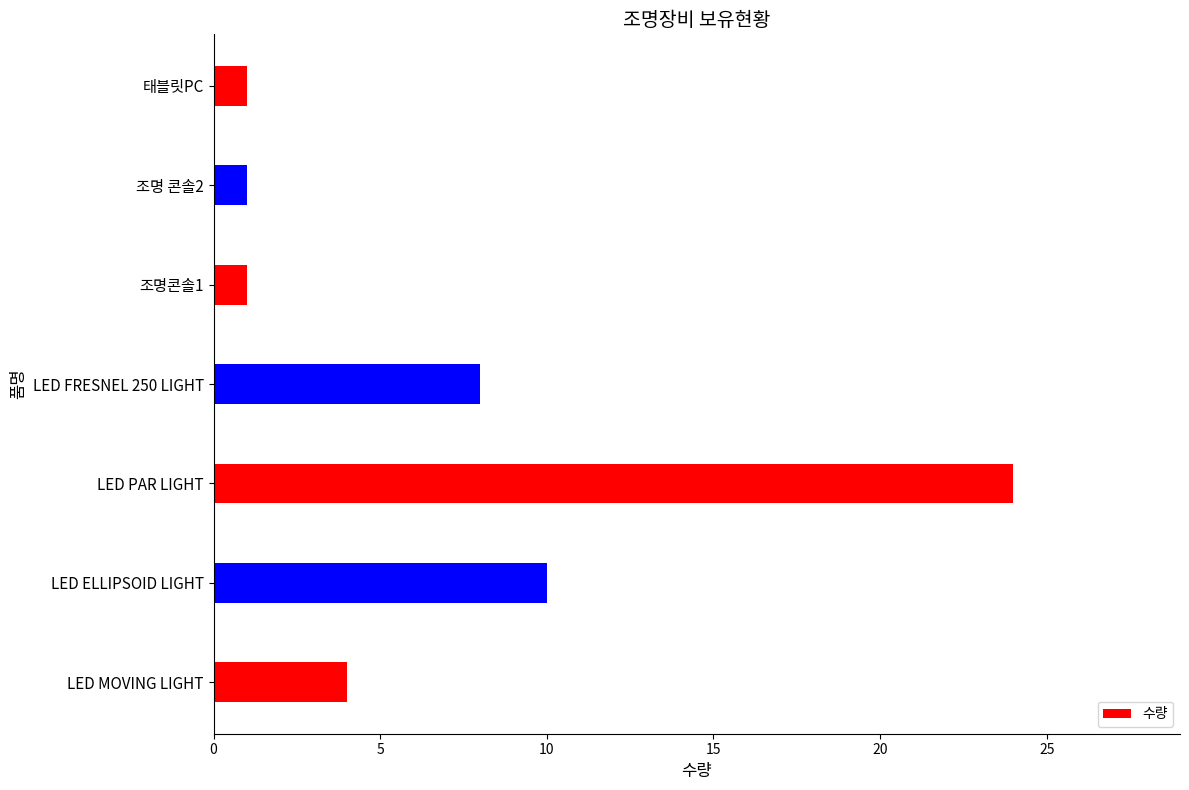

What is the sum of the values at LED PAR LIGHT and LED MOVING LIGHT?

28